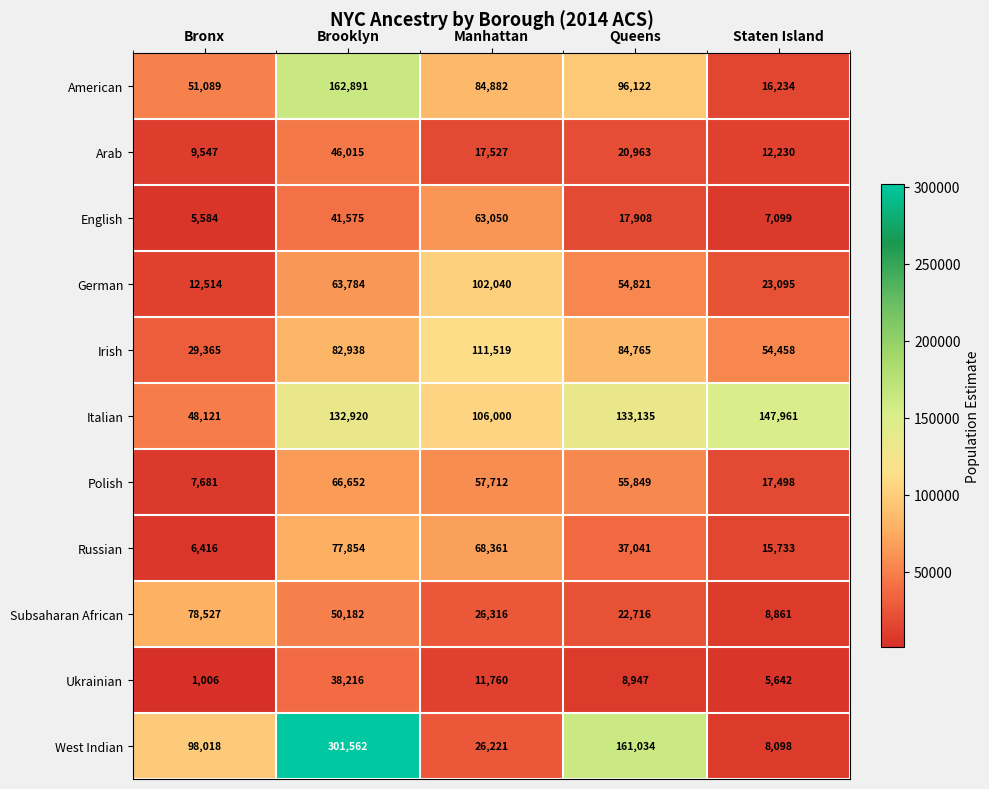

Where is Russian nearest to the value 42135?

Queens